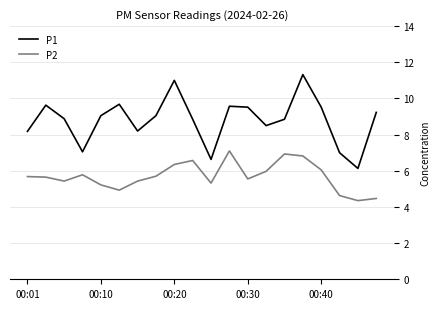

Count the number of data series in this chart.

2